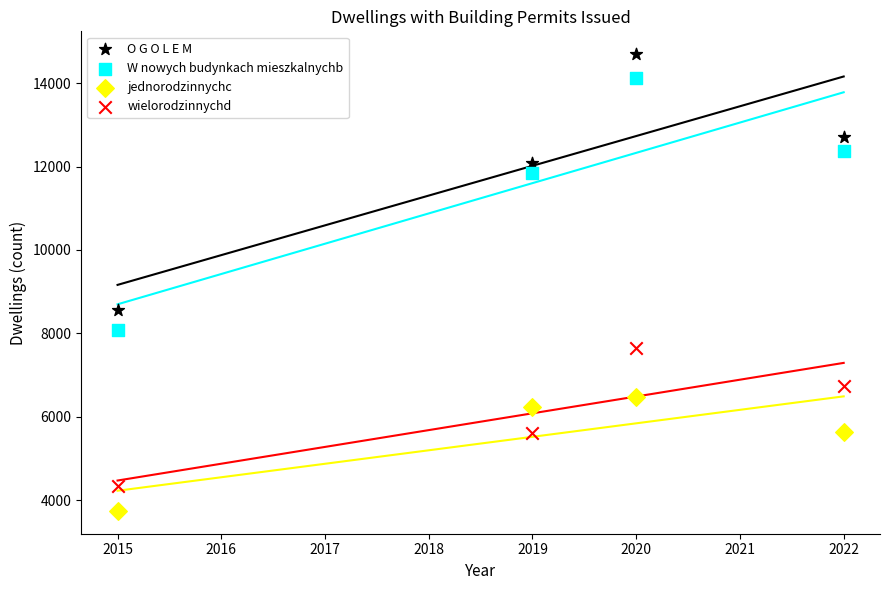

Which series reaches the minimum Y coordinate?

jednorodzinnychc